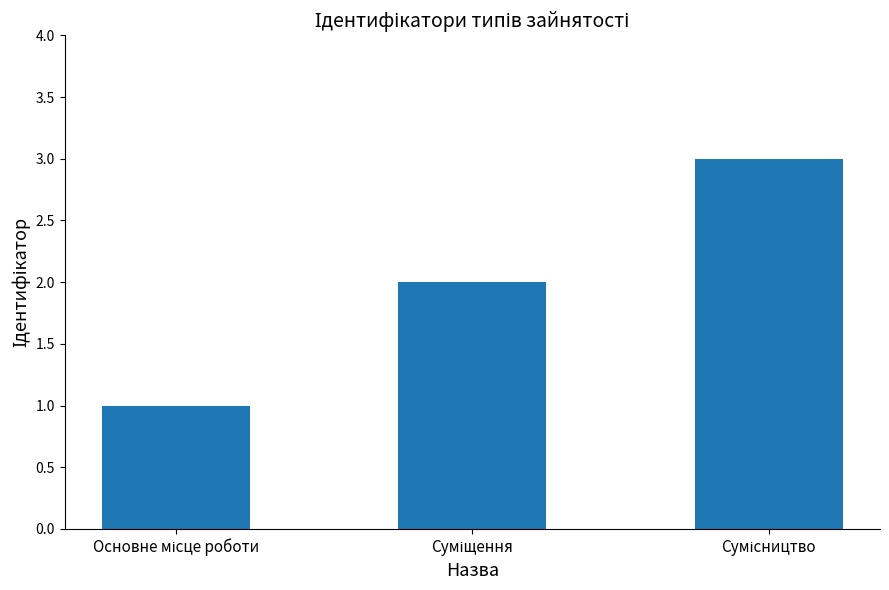

What is the maximum value shown in the chart?

3